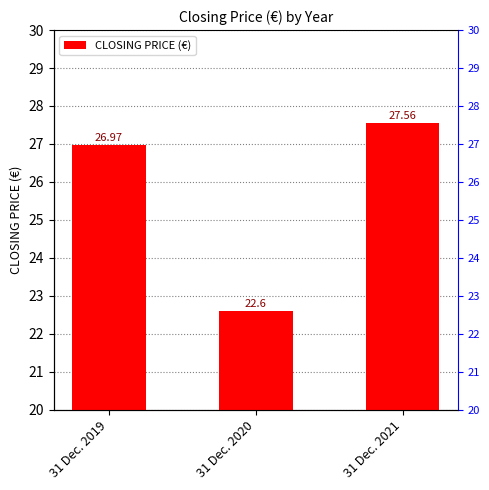

Does the chart contain any negative values?

No